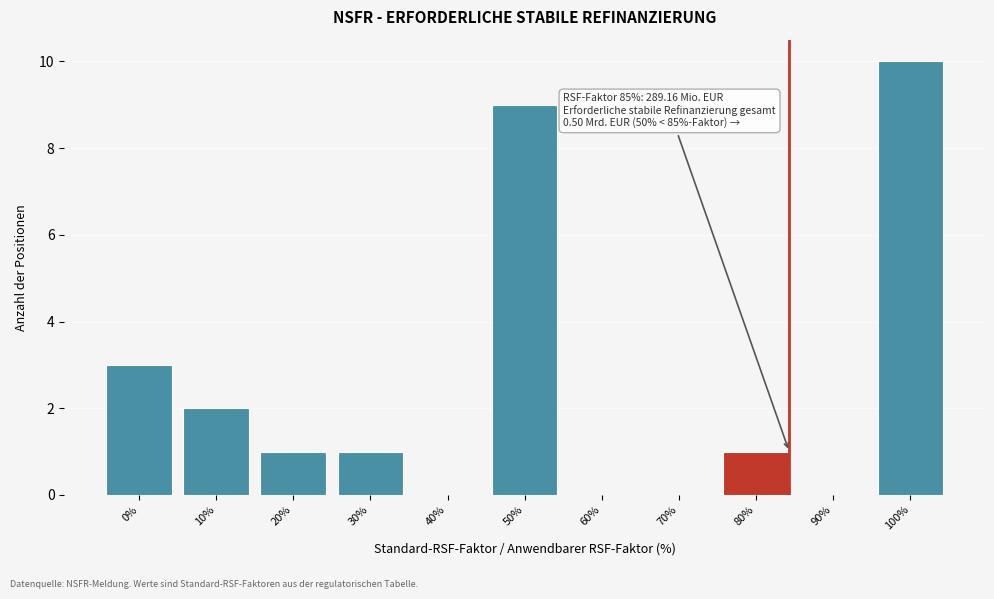

Reading left to right, list all the values displayed in this chart.

0%=3	10%=2	20%=1	30%=1	40%=0	50%=9	60%=0	70%=0	80%=1	90%=0	100%=10